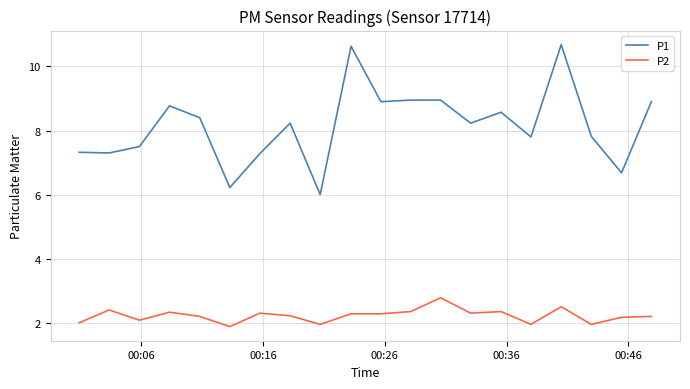

What is the difference between the maximum and minimum values in the P2 series?

0.9